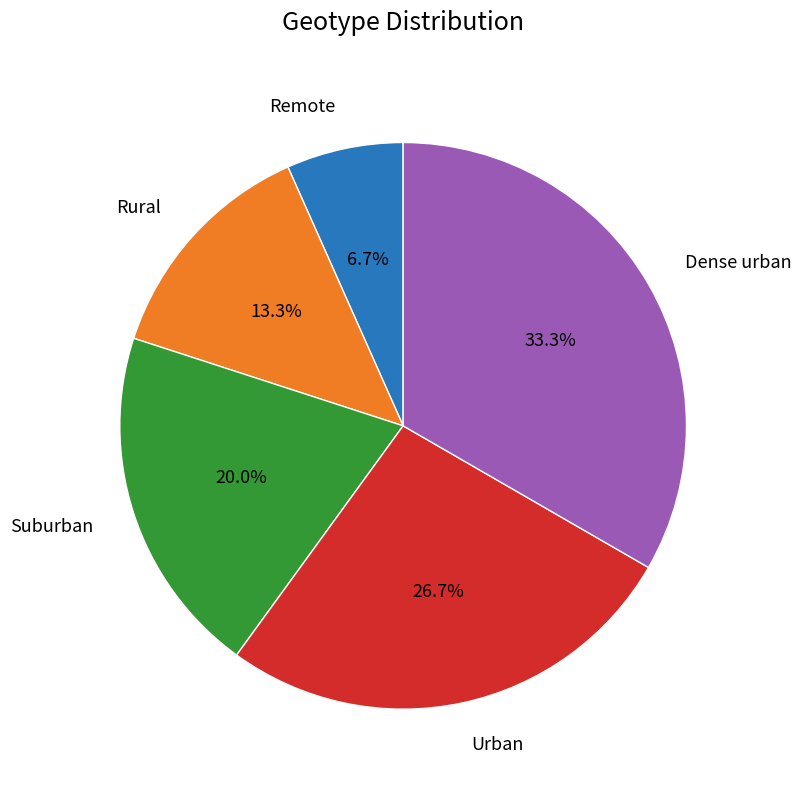

Is there a majority slice in this chart?

No